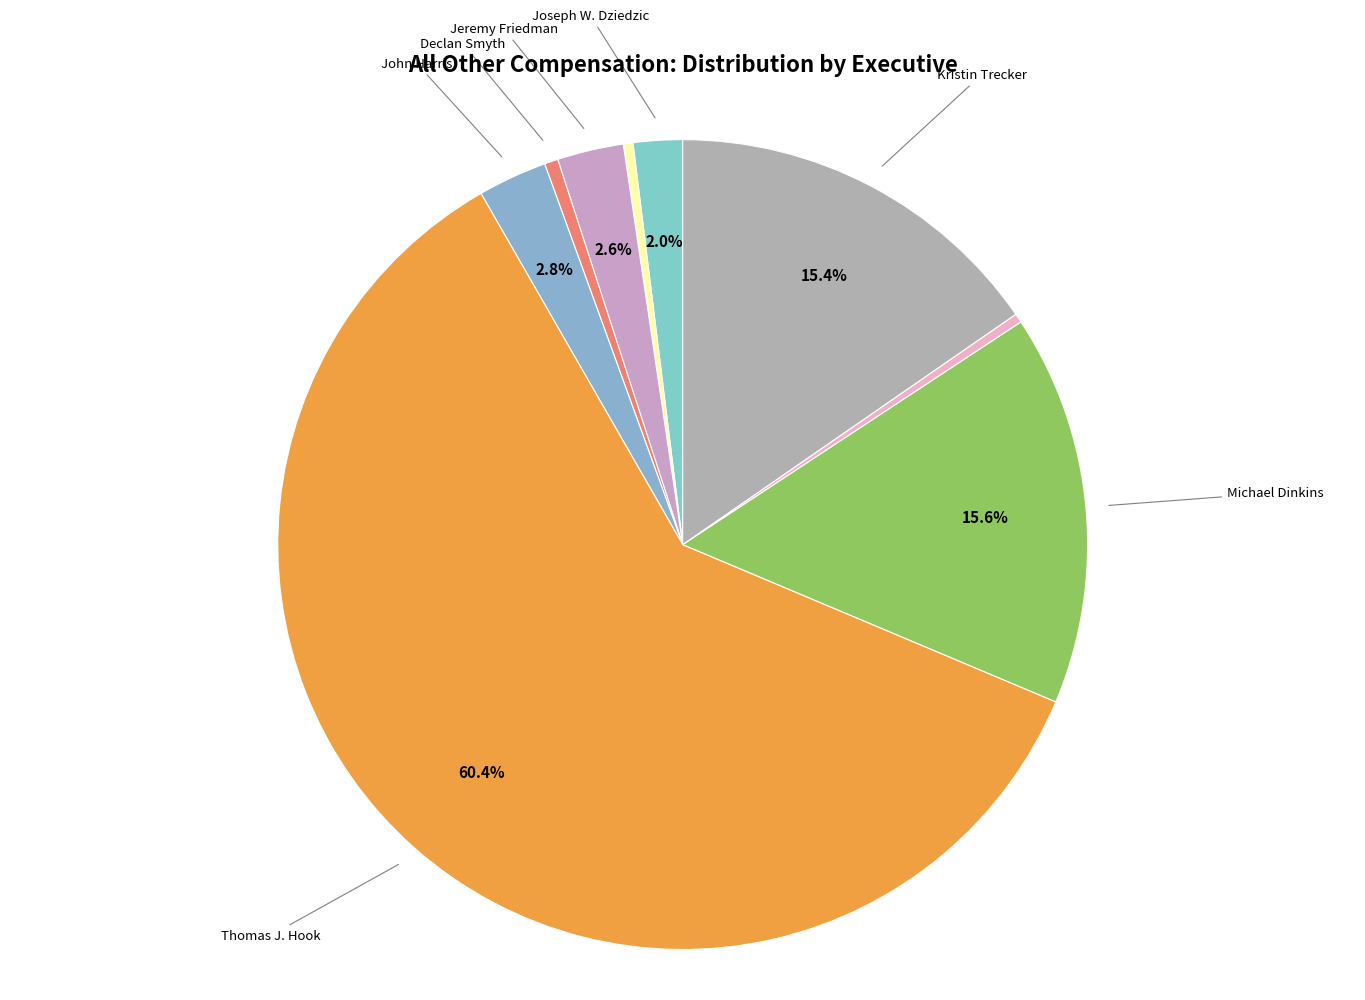

To the nearest percent, what is the difference between the largest and smallest slice percentages?

60%